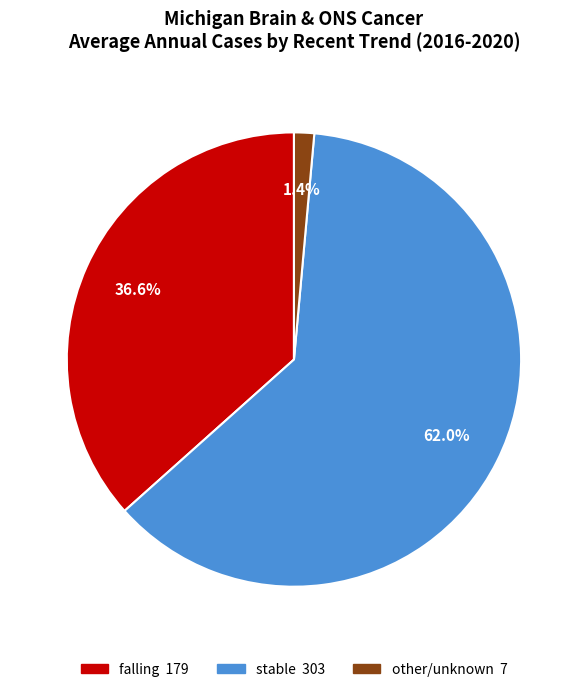

Is there a majority slice in this chart?

Yes